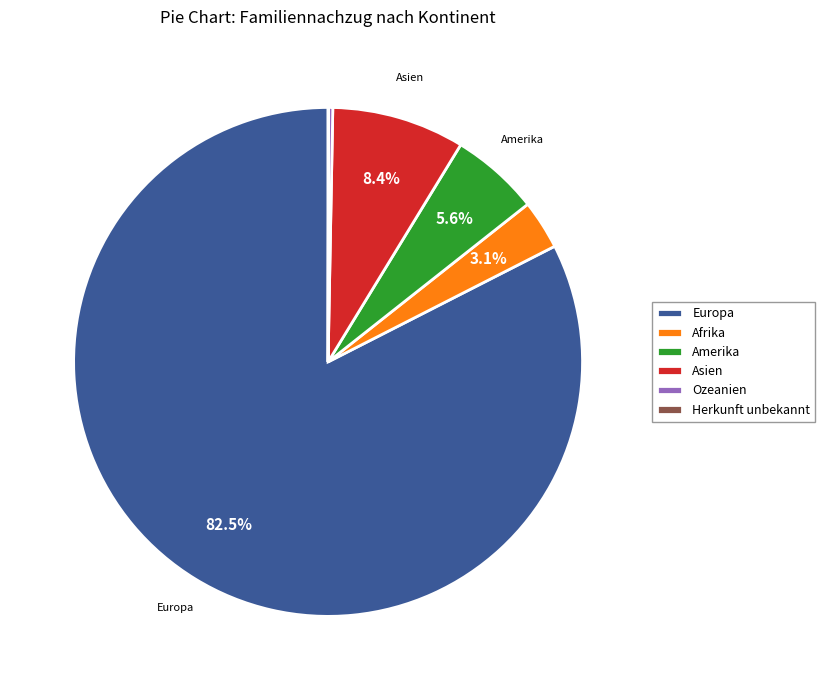

Which has a higher value, Afrika or Europa?

Europa